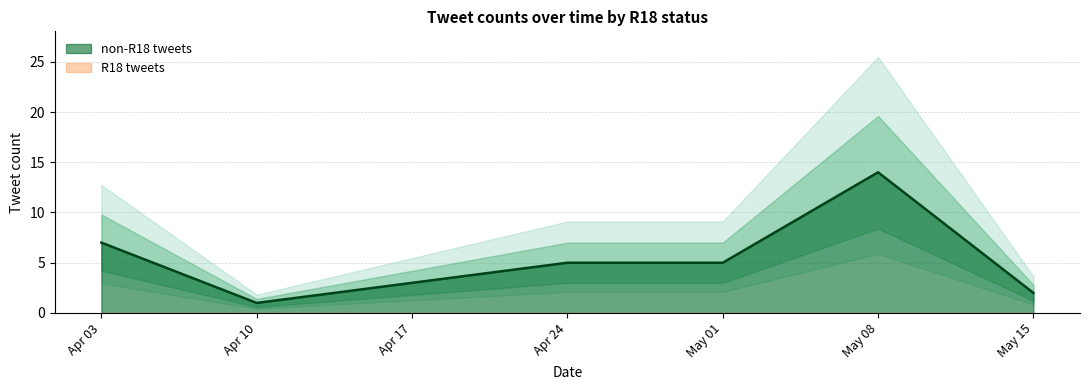

True or false: non-R18 tweets has a value of 5 at Apr 24.

True